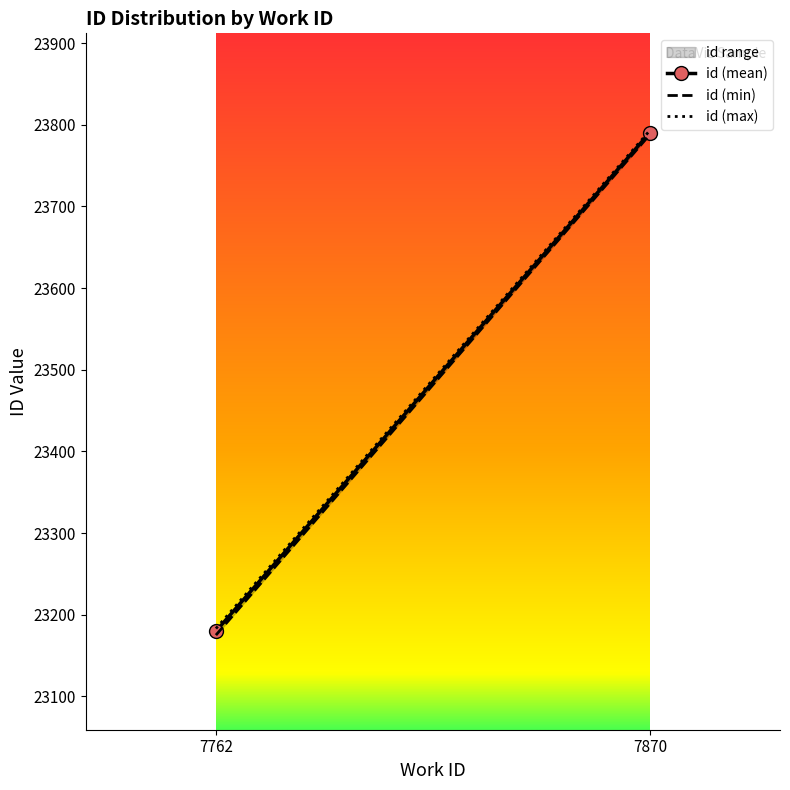

At which category is the sum across all series the highest?

7870